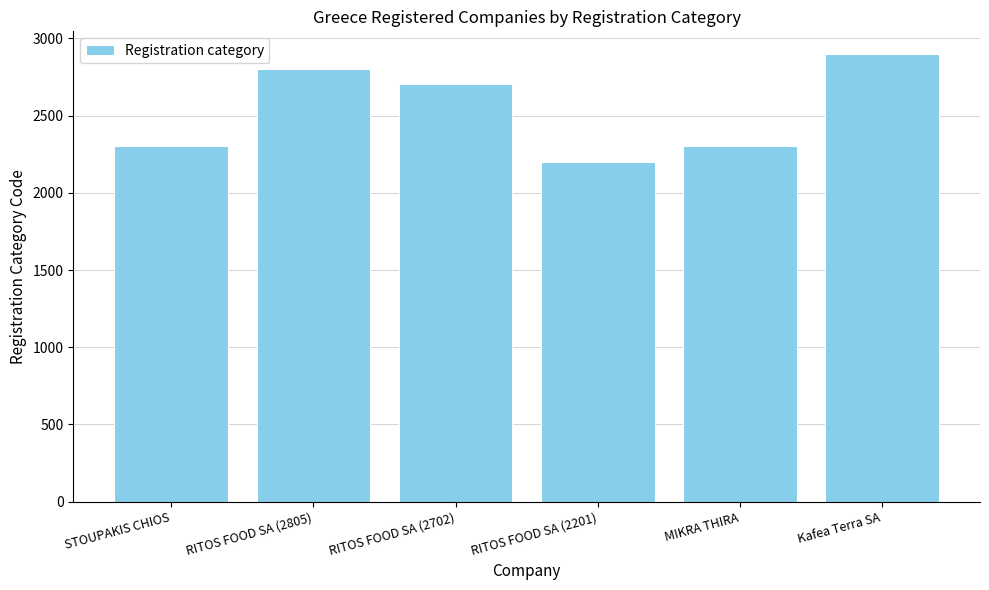

What is the average value?

2535